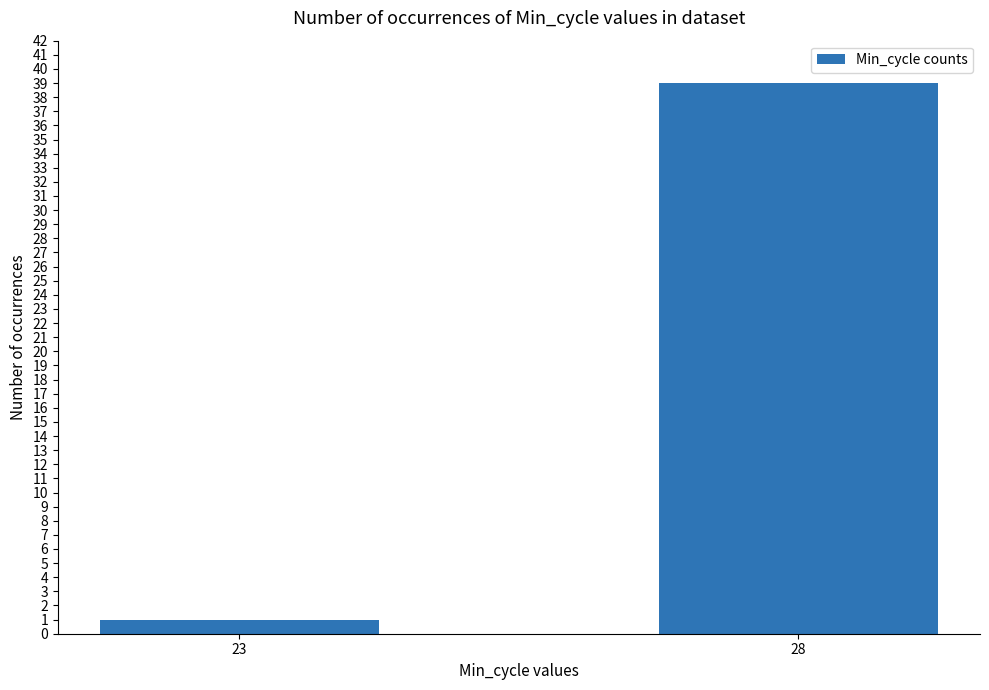

What is the value of the 1st bar from the left?

1